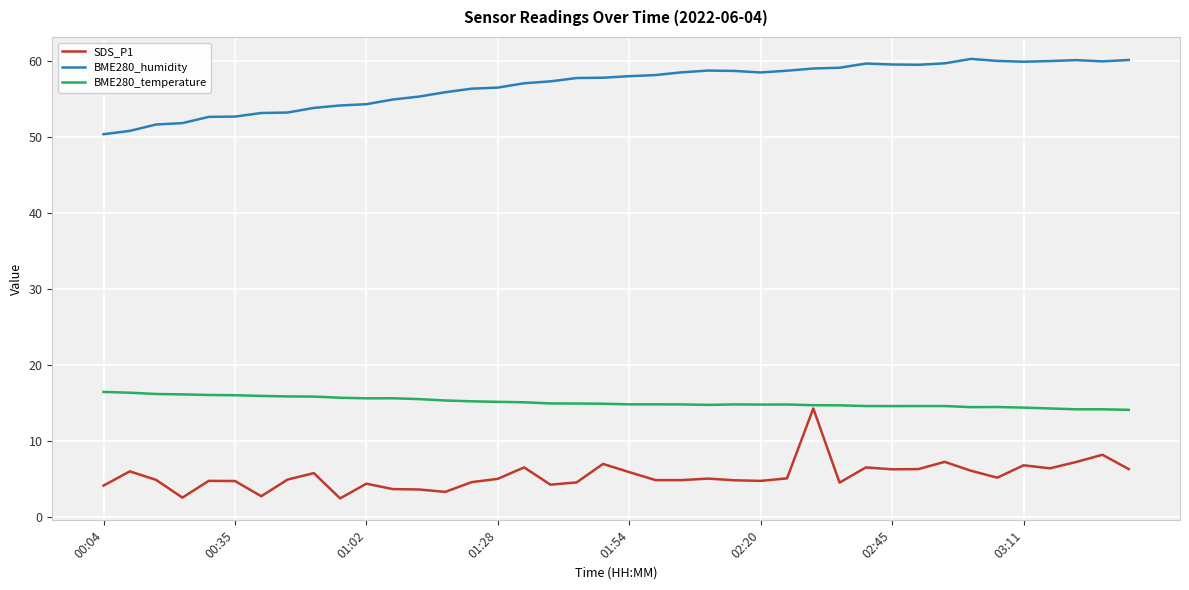

True or false: BME280_humidity and BME280_temperature cross at least once.

False